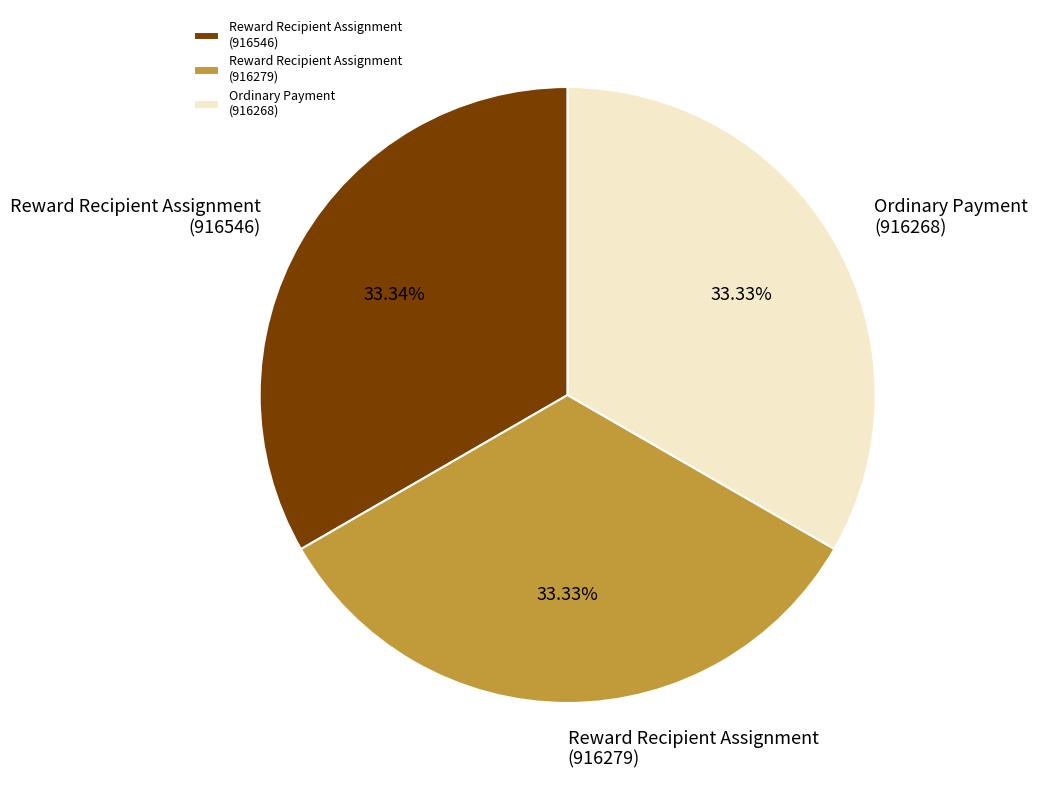

Is the sum of Ordinary Payment (916268) and Reward Recipient Assignment (916546) greater than half?

Yes